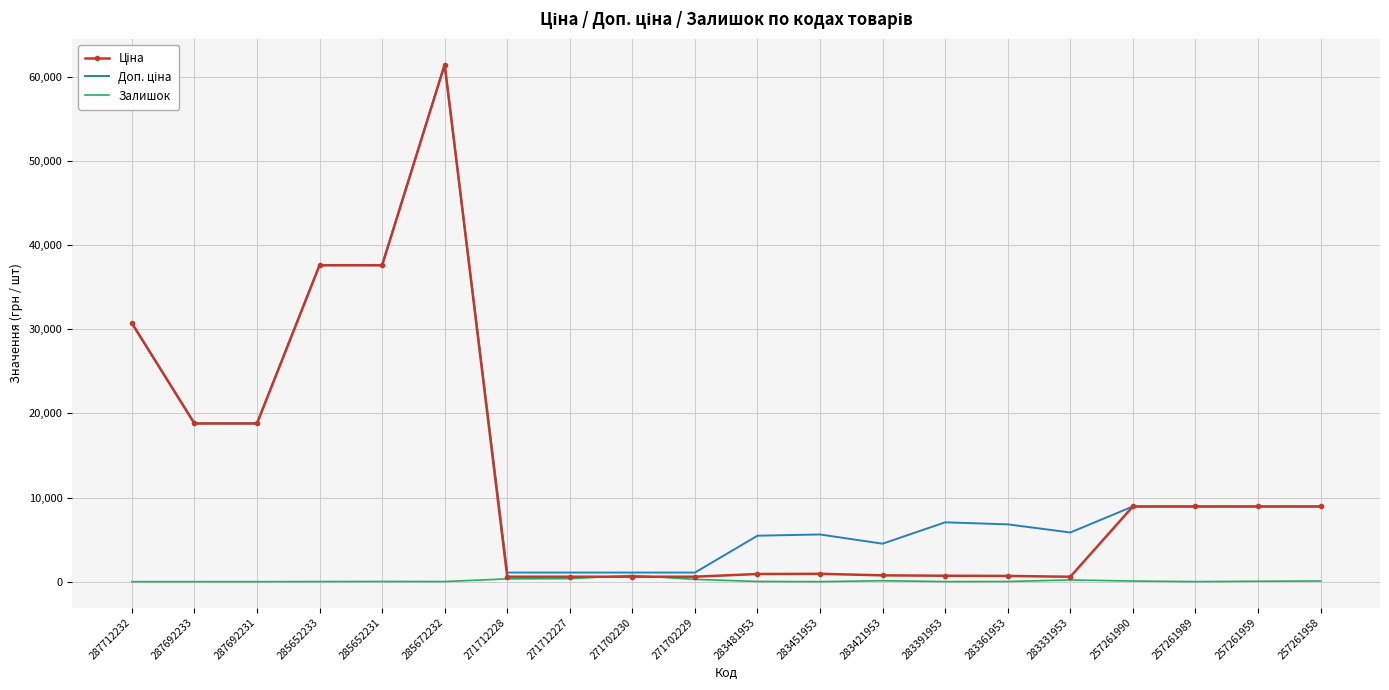

Is it true that Залишок equals 202.0 at 283331953?

True